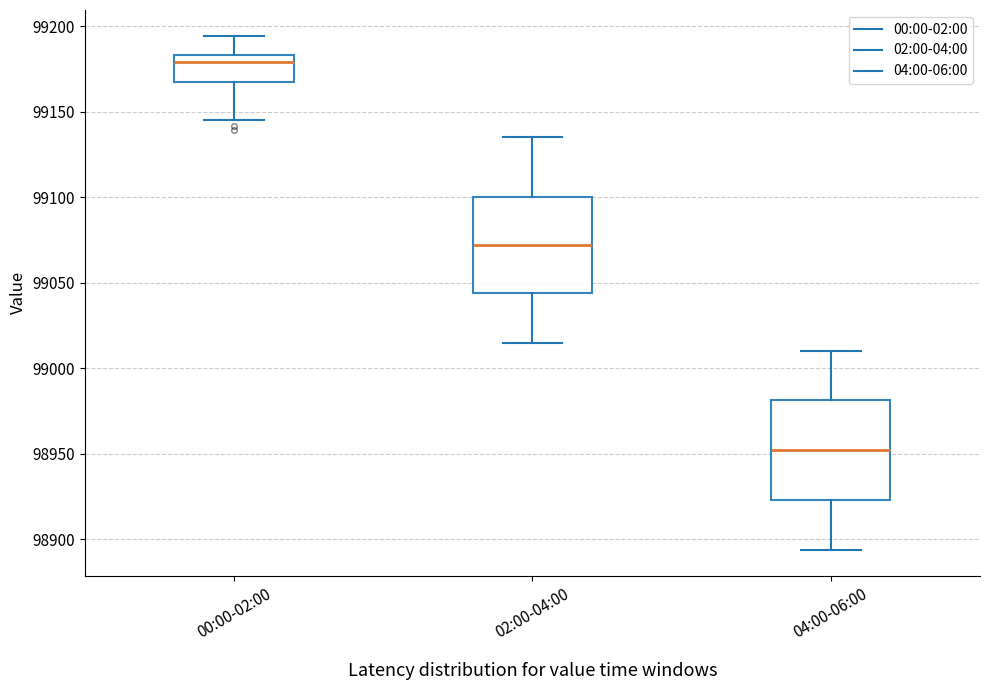

Where does the lower whisker of the box for 02:00-04:00 end on the y-axis? The values are not printed on the chart, so give them approximately, as read against the axis.

99015